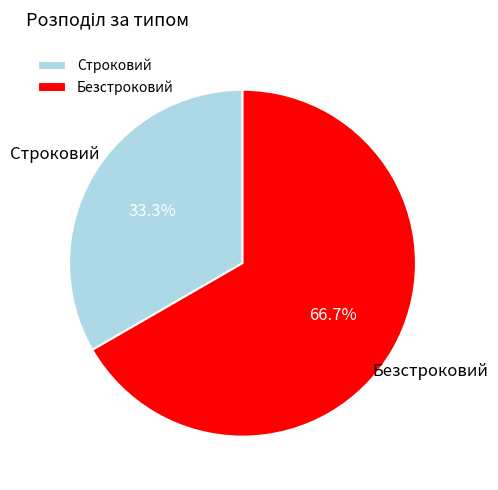

Count the number of slices in the pie.

2